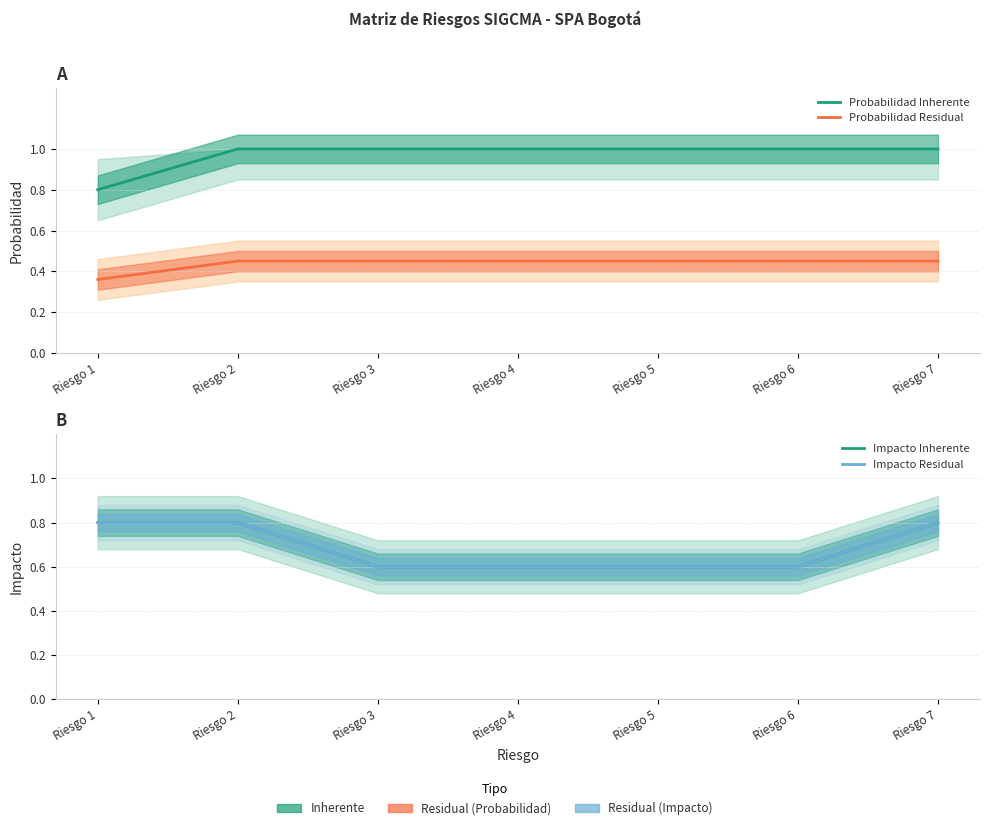

Which category has the highest value across all series?

Riesgo 2